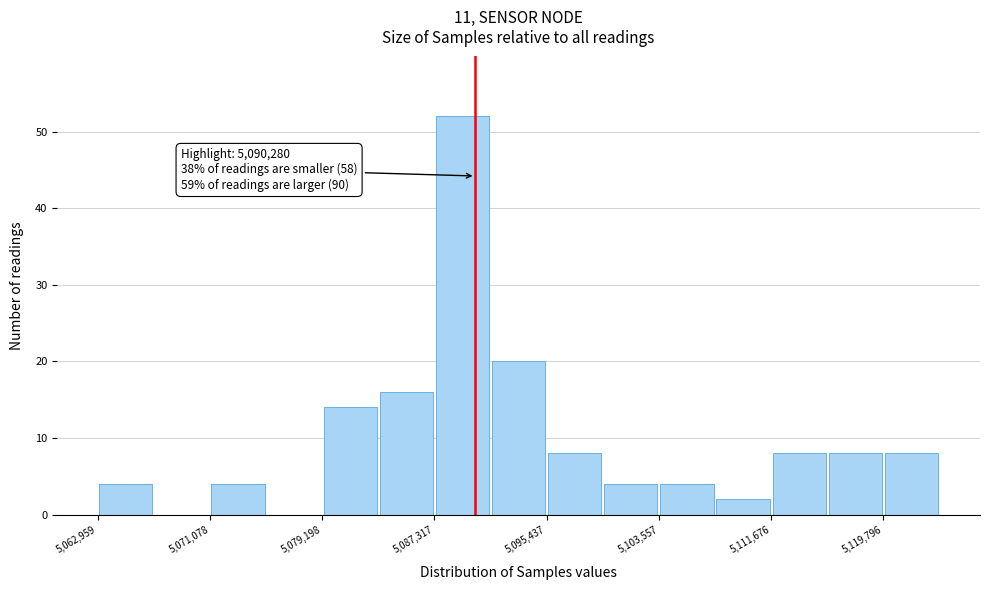

Over which range of the x-axis is the bar tallest?

5087000 to 5091000